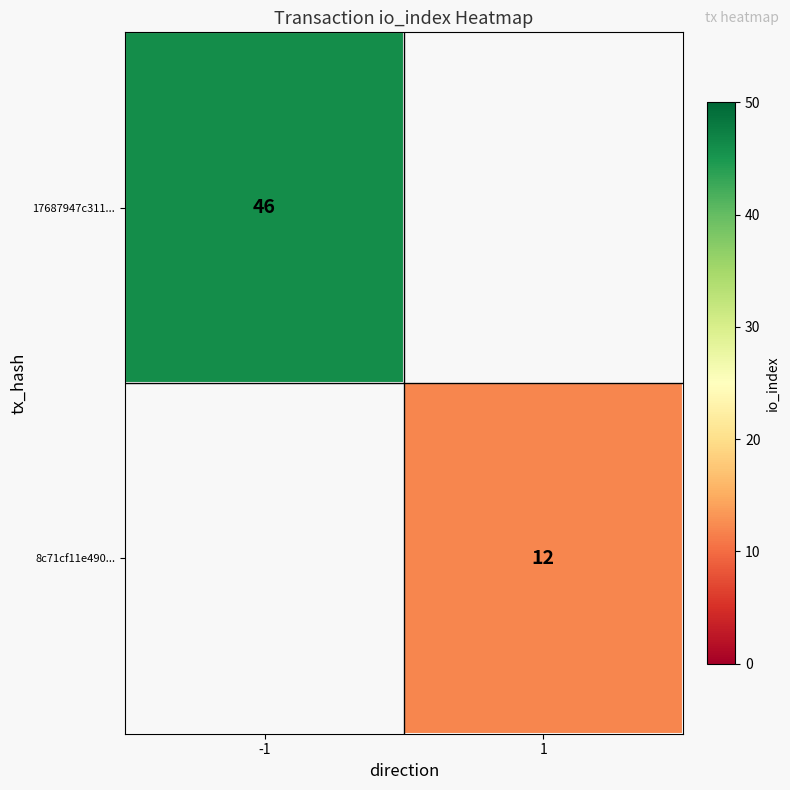

True or false: 8c71cf11e490... has a value of 4 at 1.

False